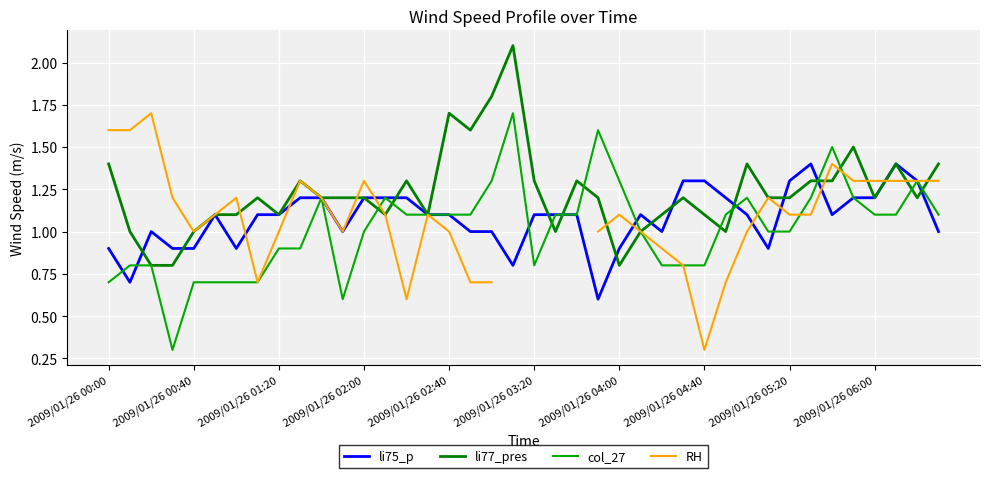

What is the lowest value of the li75_p series?

0.6